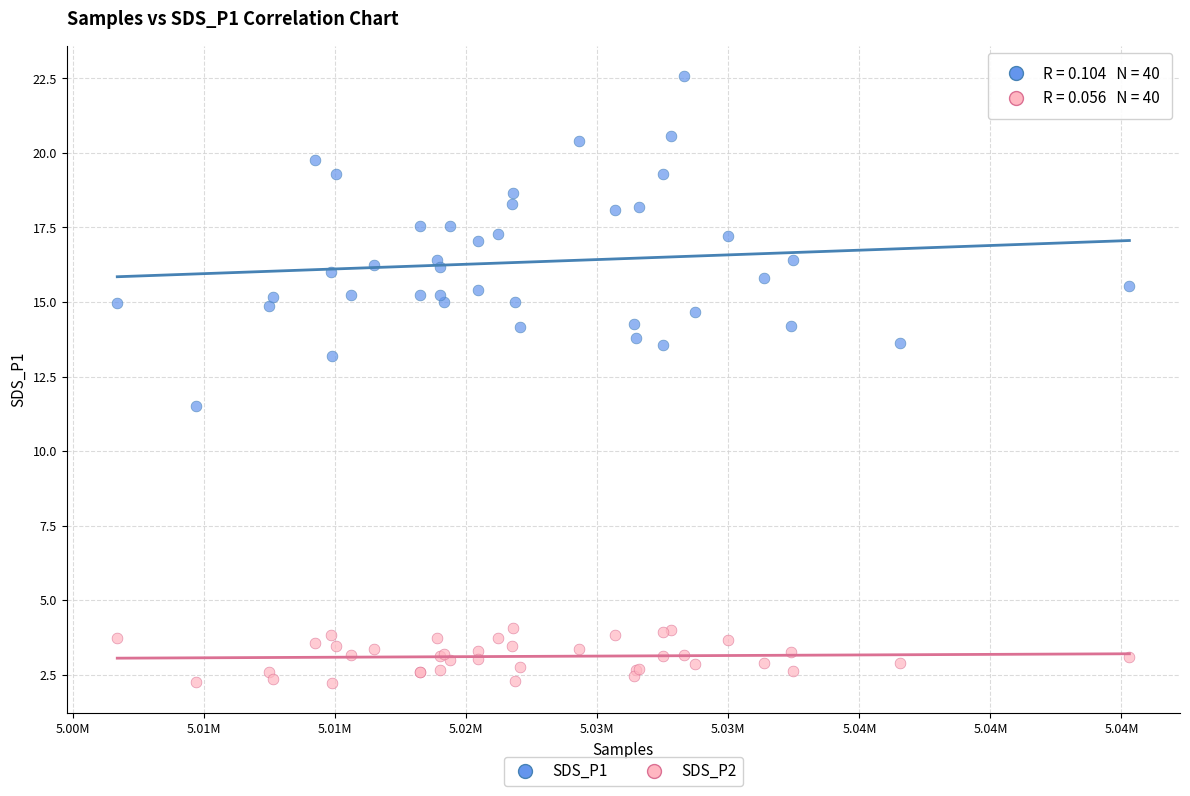

What are all the series names shown in the legend?

SDS_P1, SDS_P2